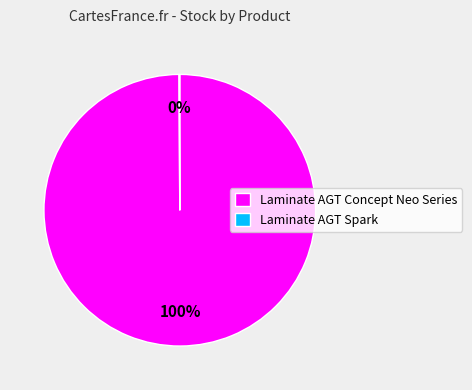

To the nearest percent, what portion does Laminate AGT Concept Neo Series represent?

100%